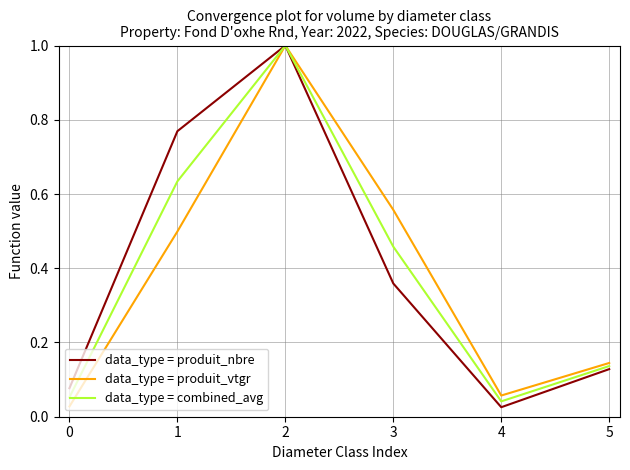

Where is data_type = produit_nbre nearest to the value 0?

4